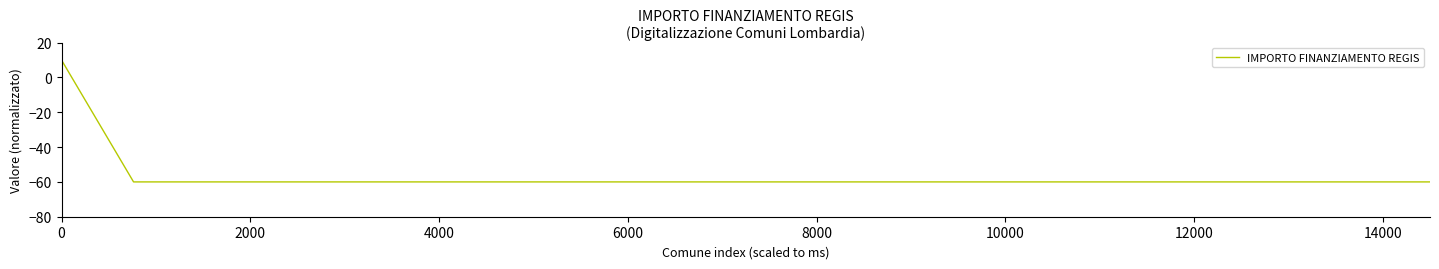

What is the difference between the maximum and minimum values?

70